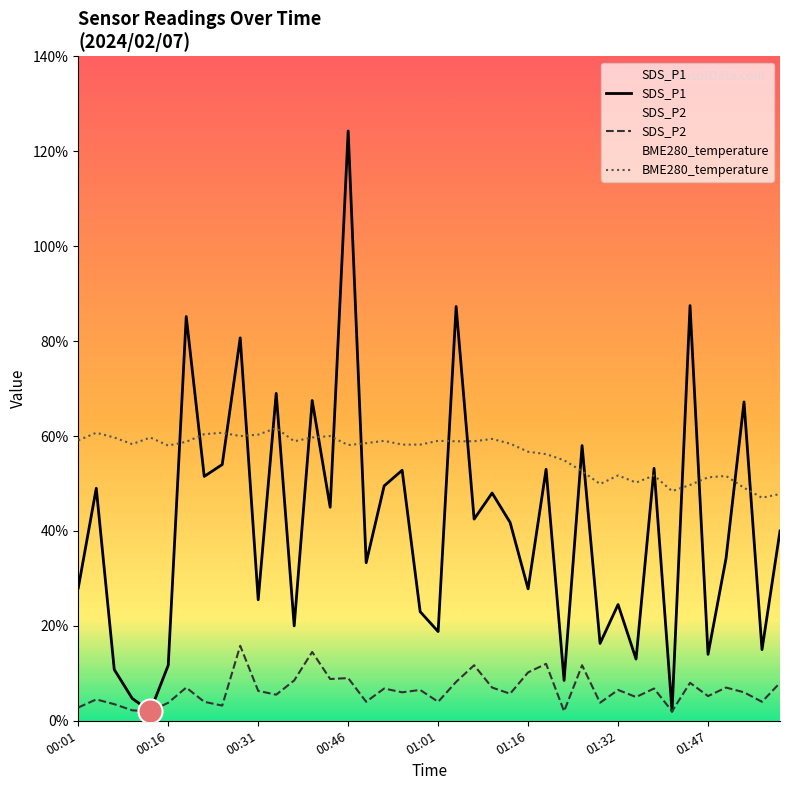

Which series has the largest total across all categories?

BME280_temperature